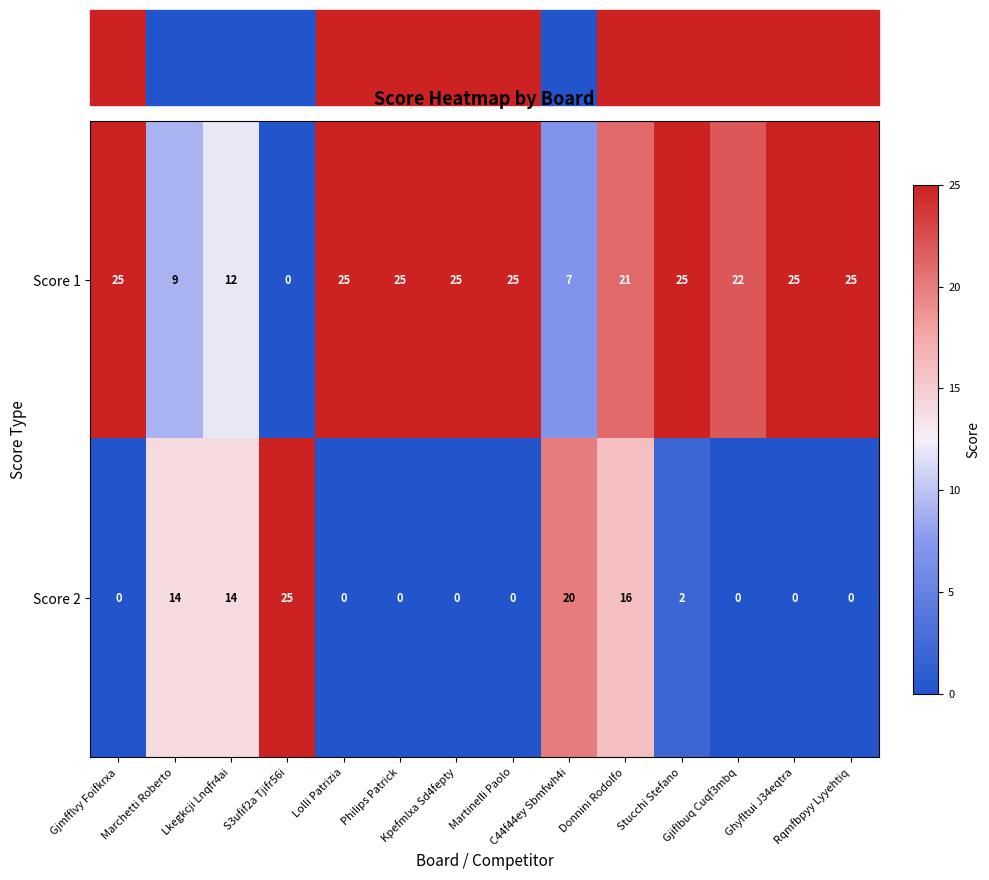

What is the difference between the second highest and minimum values in the Score 2 series?

20